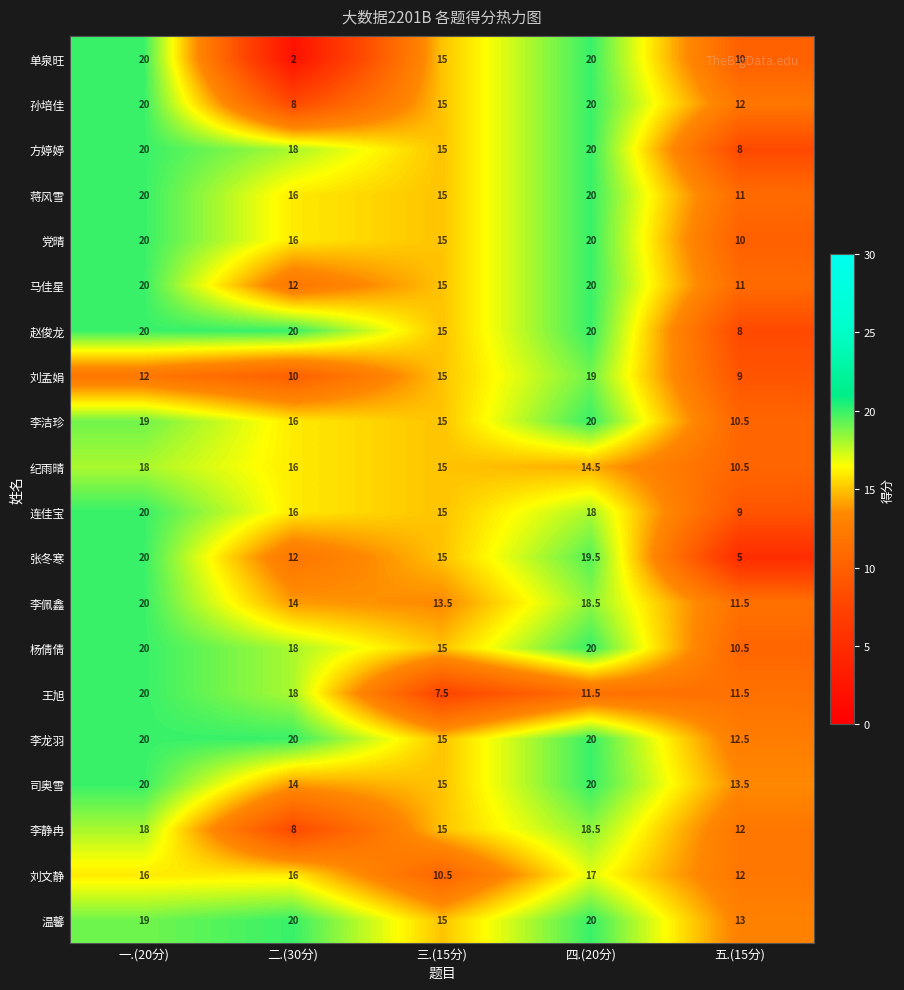

What is the total value across all series at 二.(30分)?

290.0